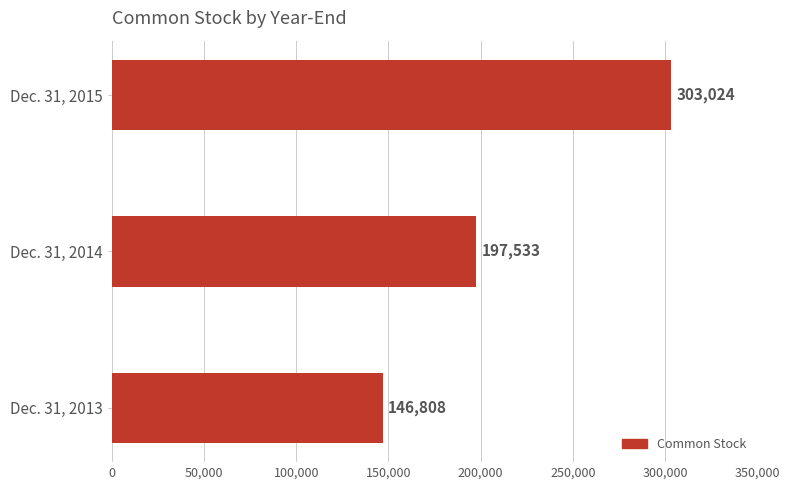

List the labels in order of value, smallest first.

Dec. 31, 2013, Dec. 31, 2014, Dec. 31, 2015